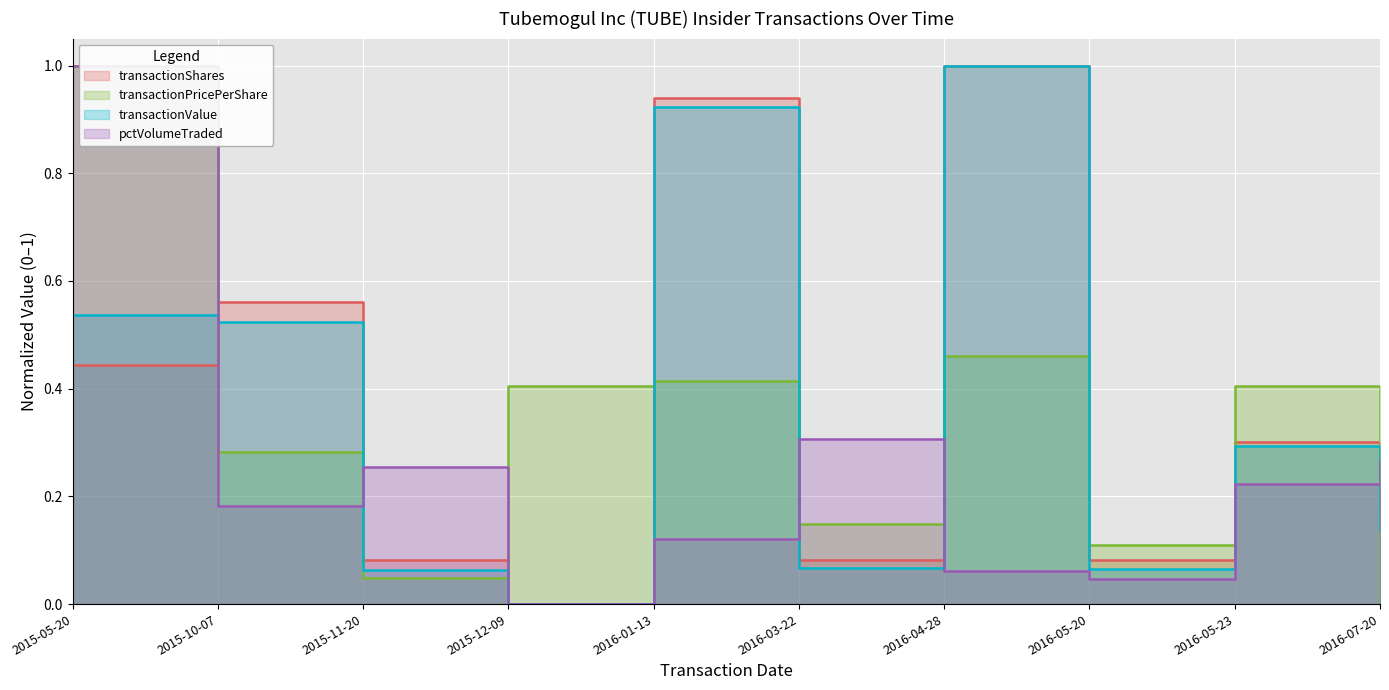

Which label corresponds to the largest value in the chart?

2016-04-28